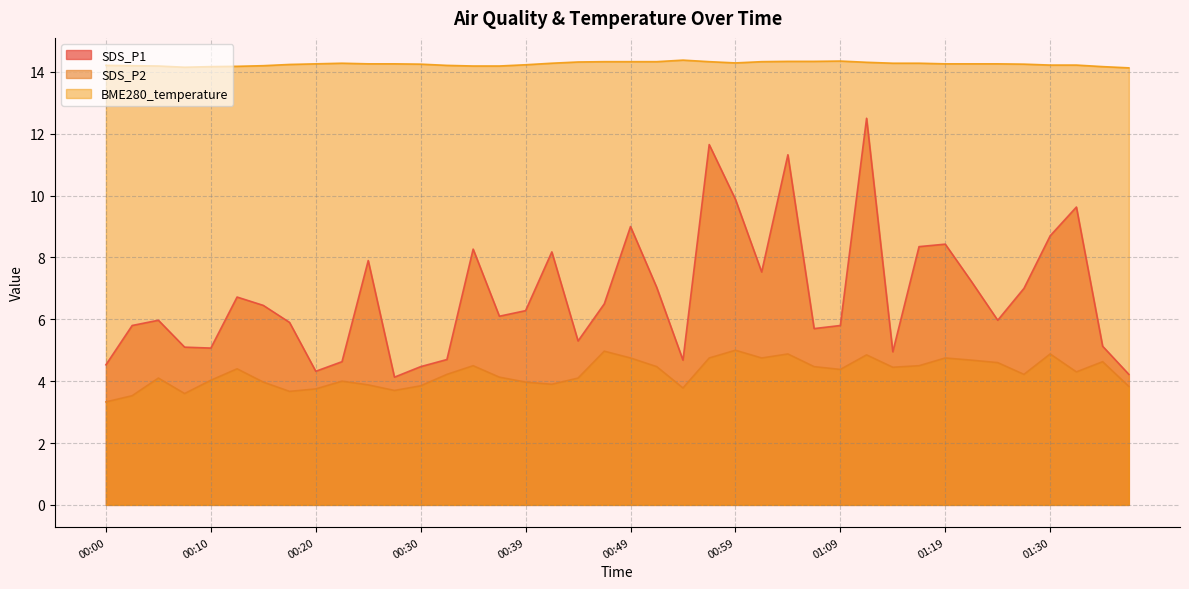

Count the number of data series in this chart.

3